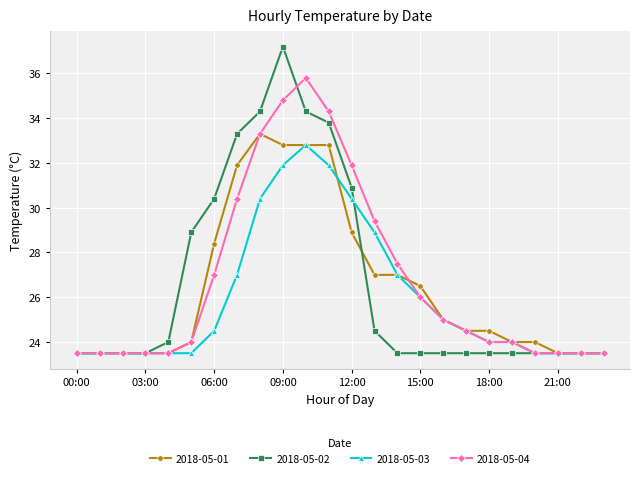

At how many categories does at least one series exceed 34?

4